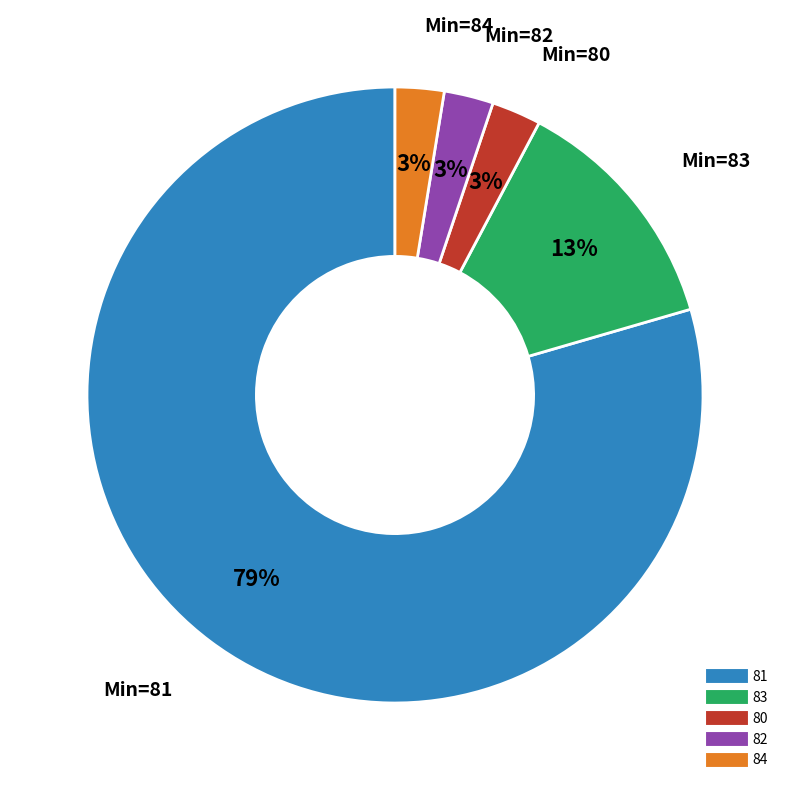

To the nearest percent, what is the average slice percentage?

20%